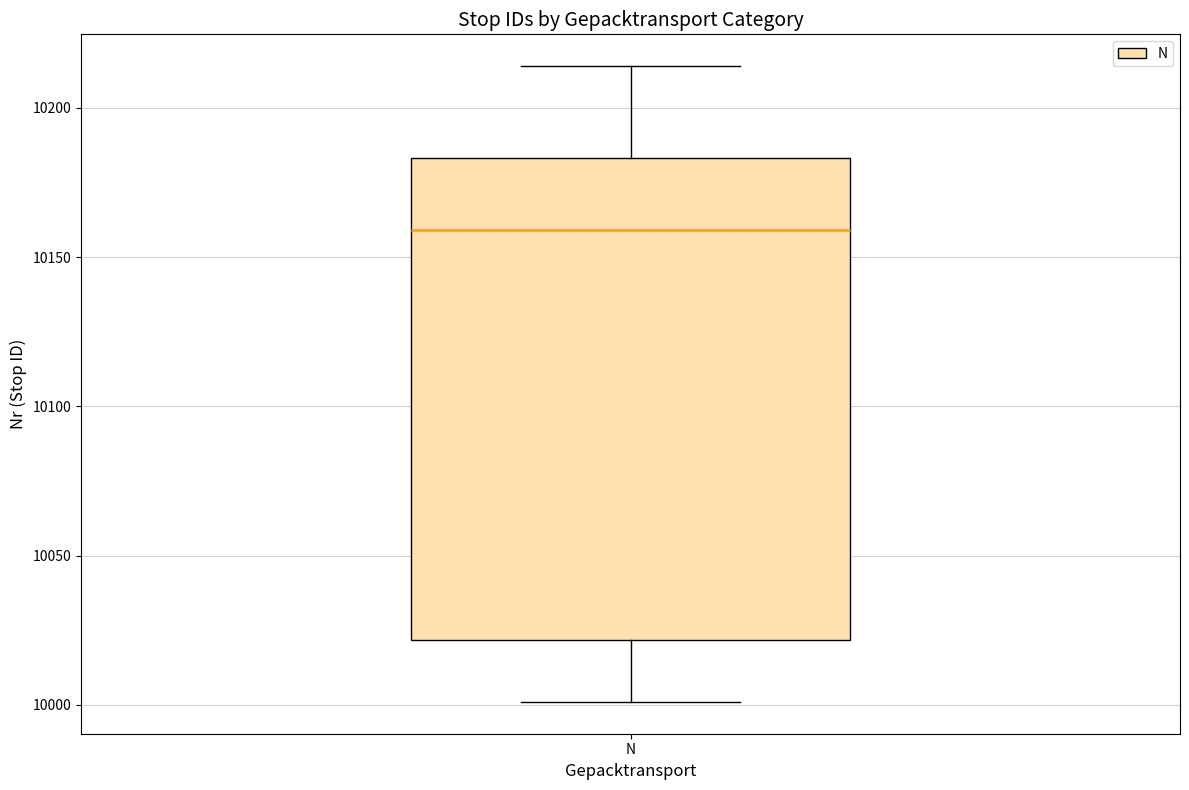

Where does the median line of the box for N sit on the y-axis? The values are not printed on the chart, so give them approximately, as read against the axis.

10160